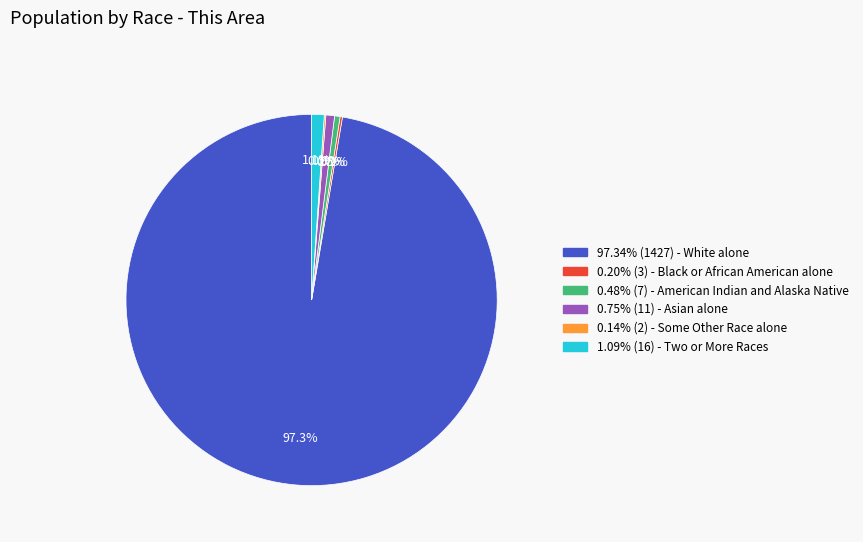

Is the sum of 97.34% (1427) - White alone and 1.09% (16) - Two or More Races greater than half?

Yes